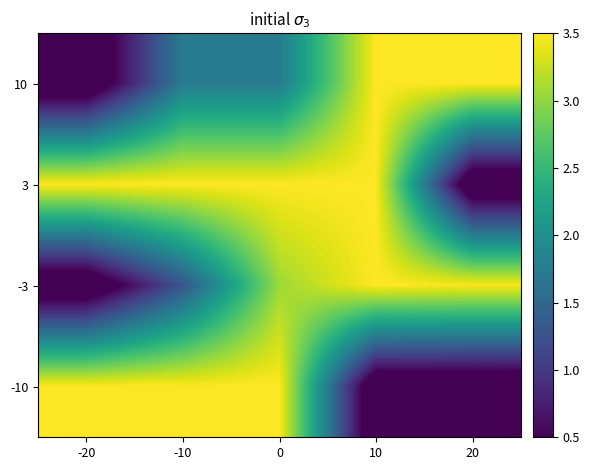

Reading left to right, what are all the values shown in this chart?

10: -20=0.0	-10=1.7	0=1.7	10=3.5	20=3.5
3: -20=3.5	-10=3.5	0=3.5	10=3.5	20=0.0
-3: -20=0.0	-10=1.3	0=3.1	10=3.5	20=3.5
-10: -20=3.5	-10=3.5	0=3.5	10=0.0	20=0.0